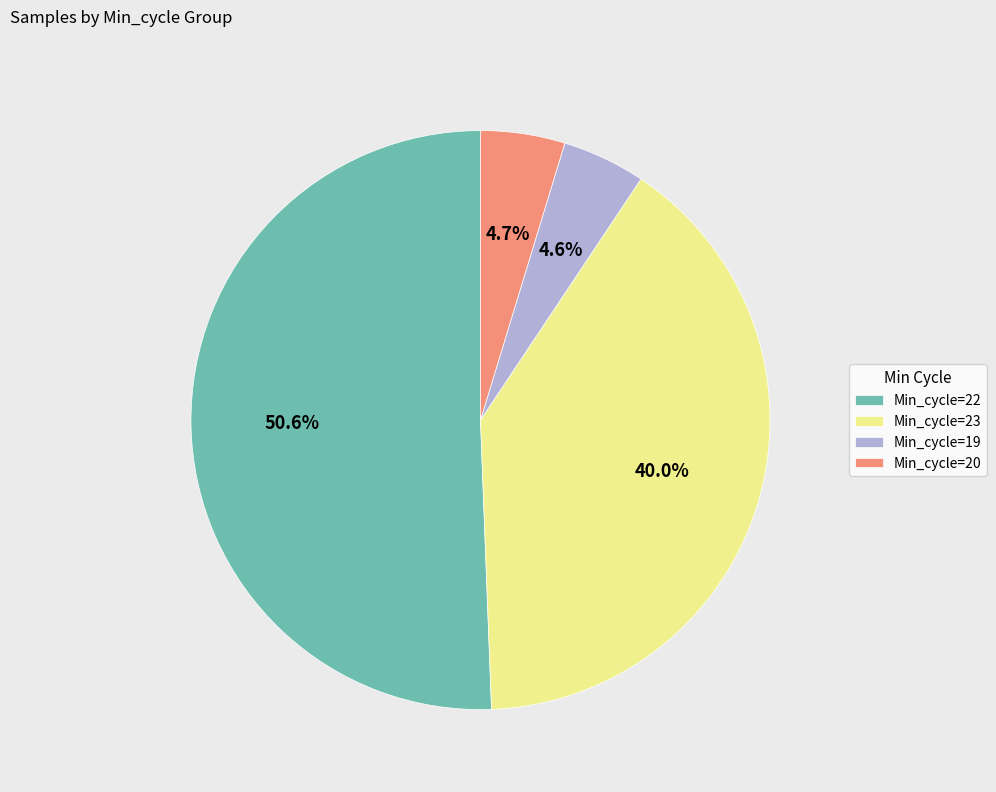

The Min_cycle=22 slice represents 36% of the pie. True or false?

False